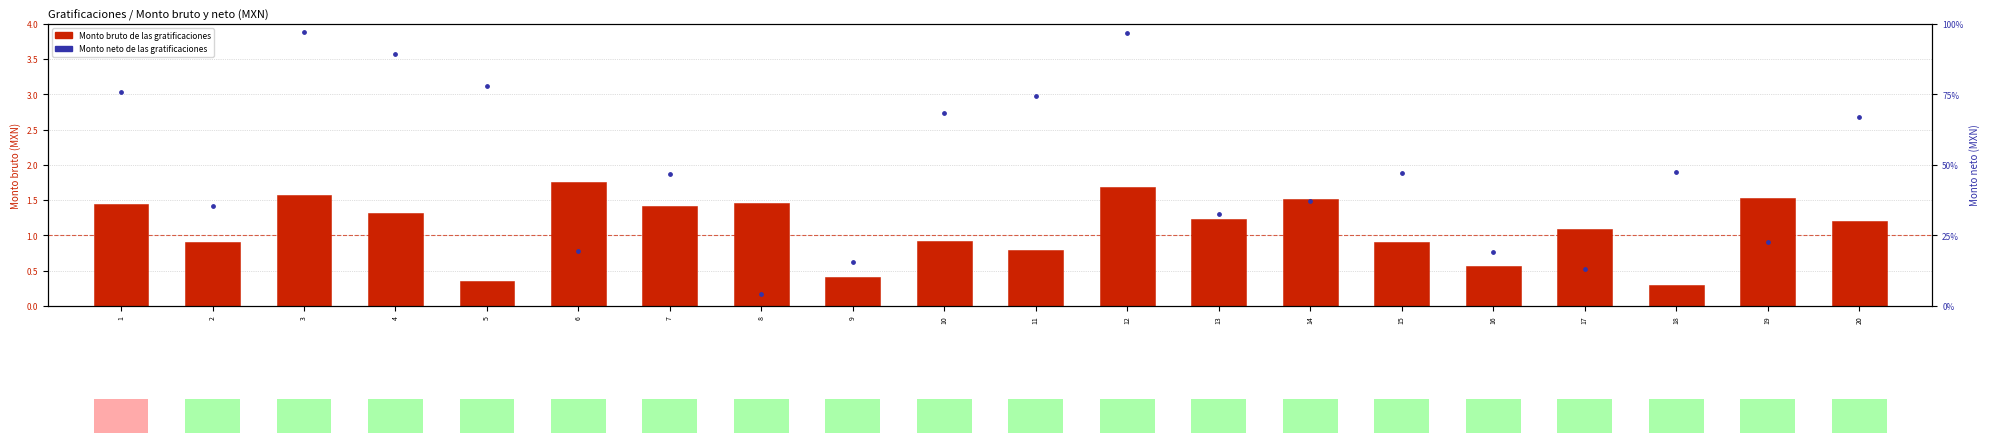

What are all the series names shown in the legend?

Monto bruto de las gratificaciones, Monto neto de las gratificaciones